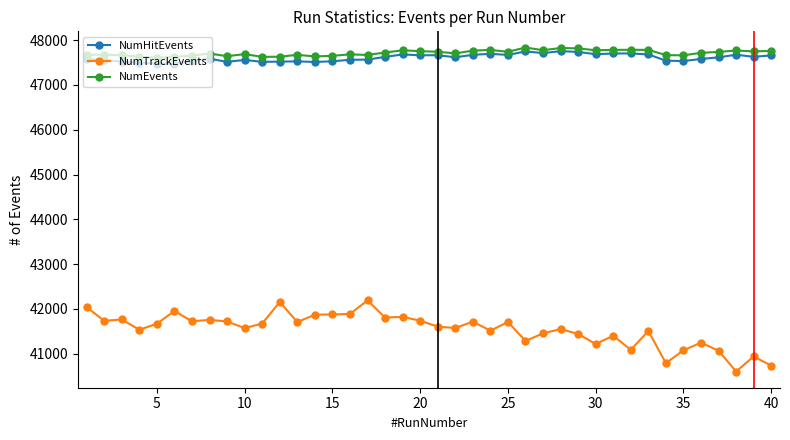

What is the maximum value for NumEvents?

47836